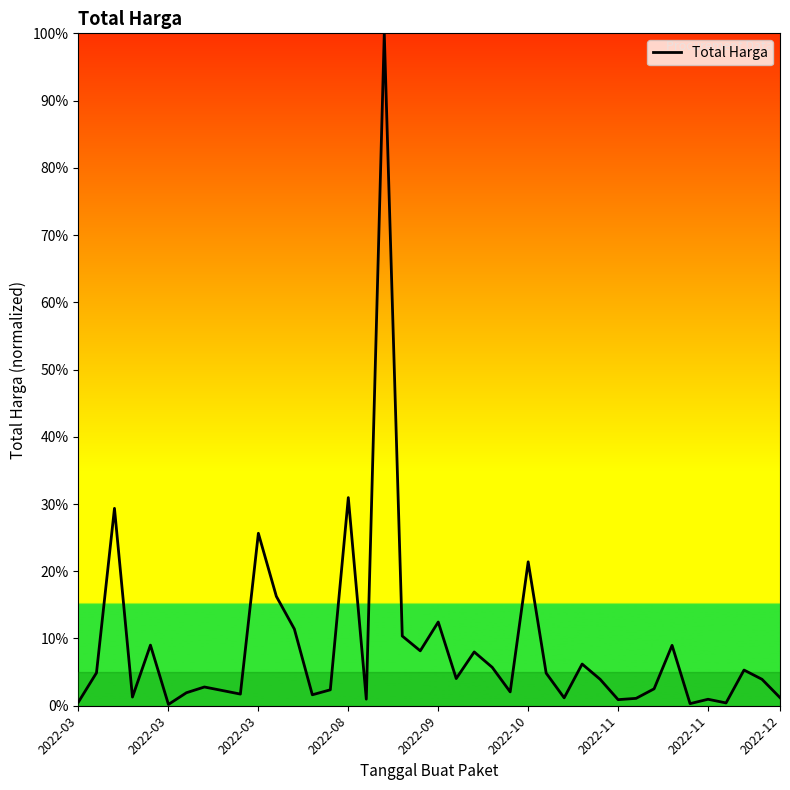

What is the greatest value displayed?

100.0